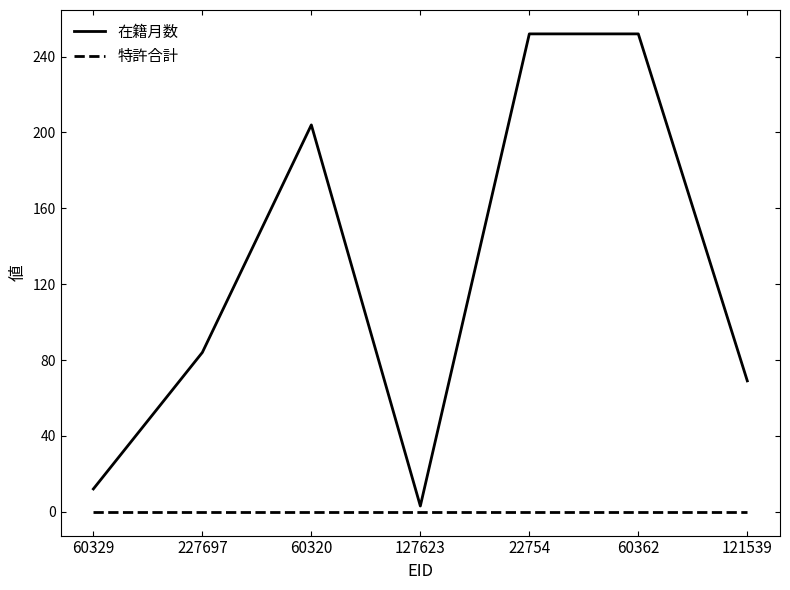

Is this an area chart (filled region under the line)?

No